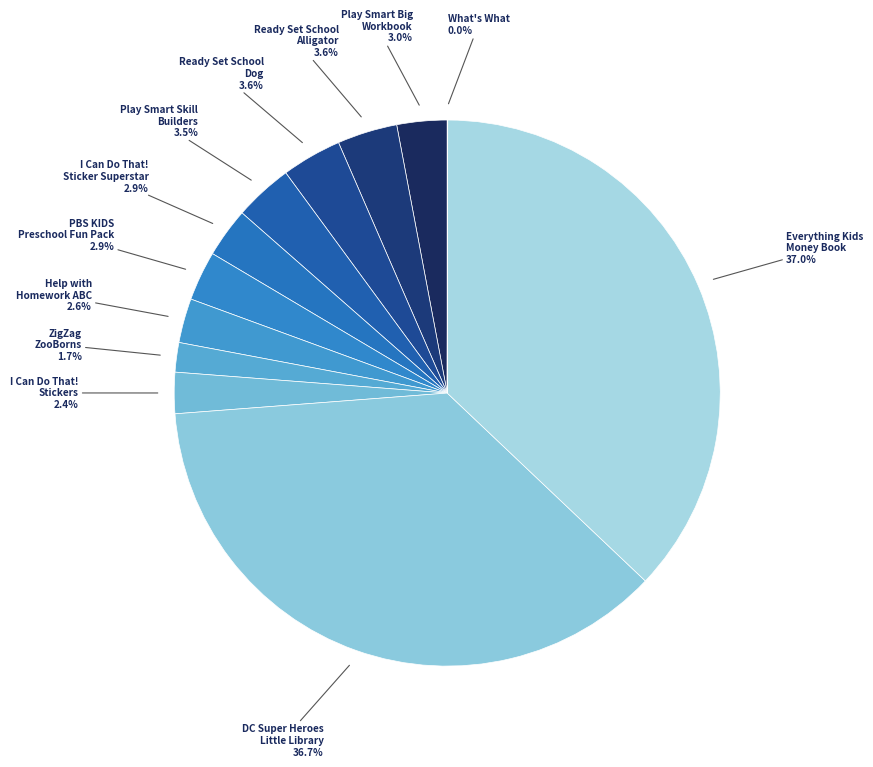

Rank the categories by value from highest to lowest.

Everything Kids Money Book, DC Super Heroes Little Library, Ready Set School Alligator, Ready Set School Dog, Play Smart Skill Builders, Play Smart Big Workbook, I Can Do That Sticker Superstar, PBS KIDS Preschool Fun Pack, Help with Homework ABC, I Can Do That Stickers, ZigZag ZooBorns, What's What